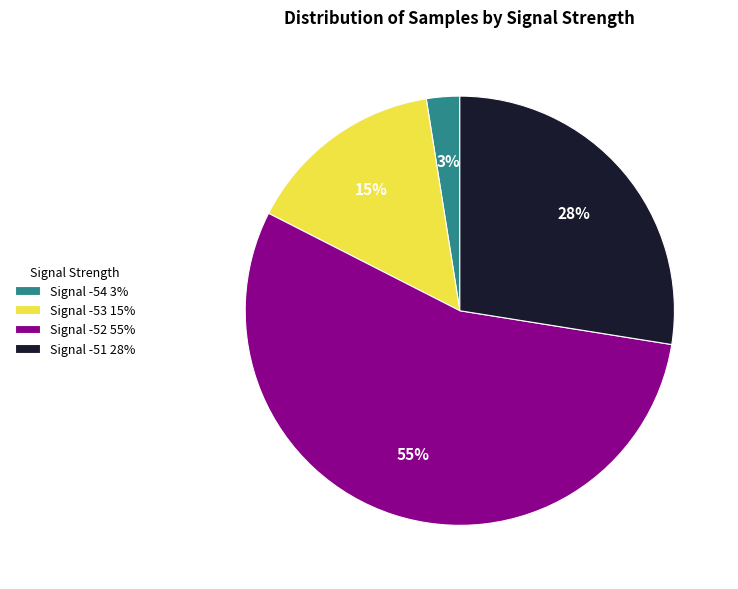

What percentage is the Signal -54 3% slice, to the nearest percent?

3%